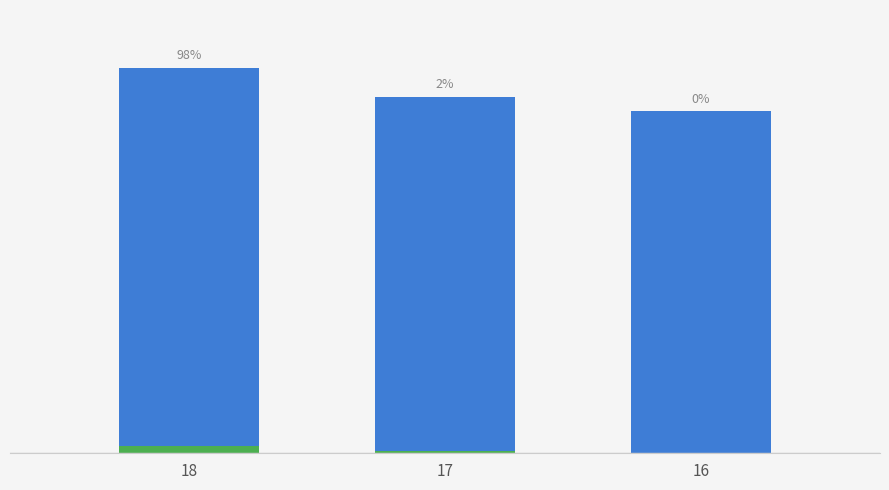

What are all the series names shown in the legend?

col_40, col_39